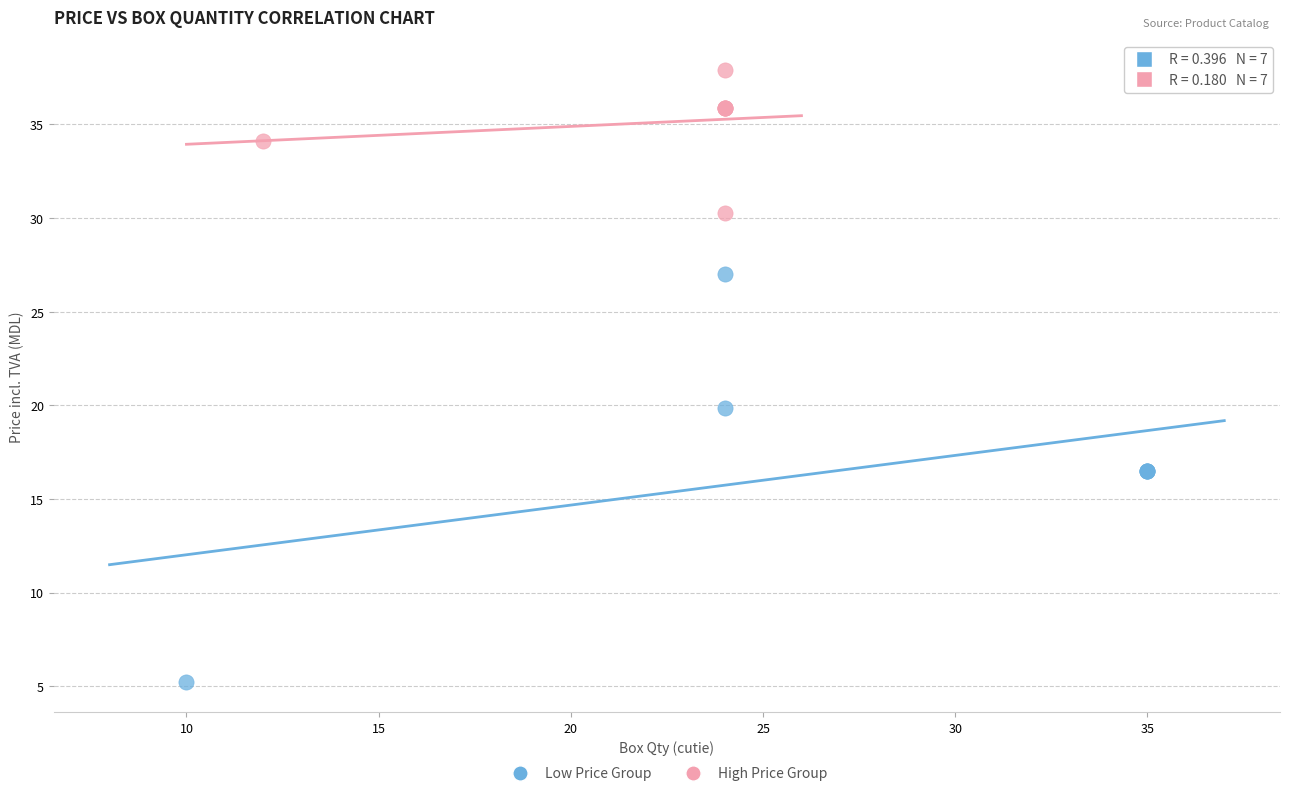

Which series has the widest spread of Y values?

Low Price Group